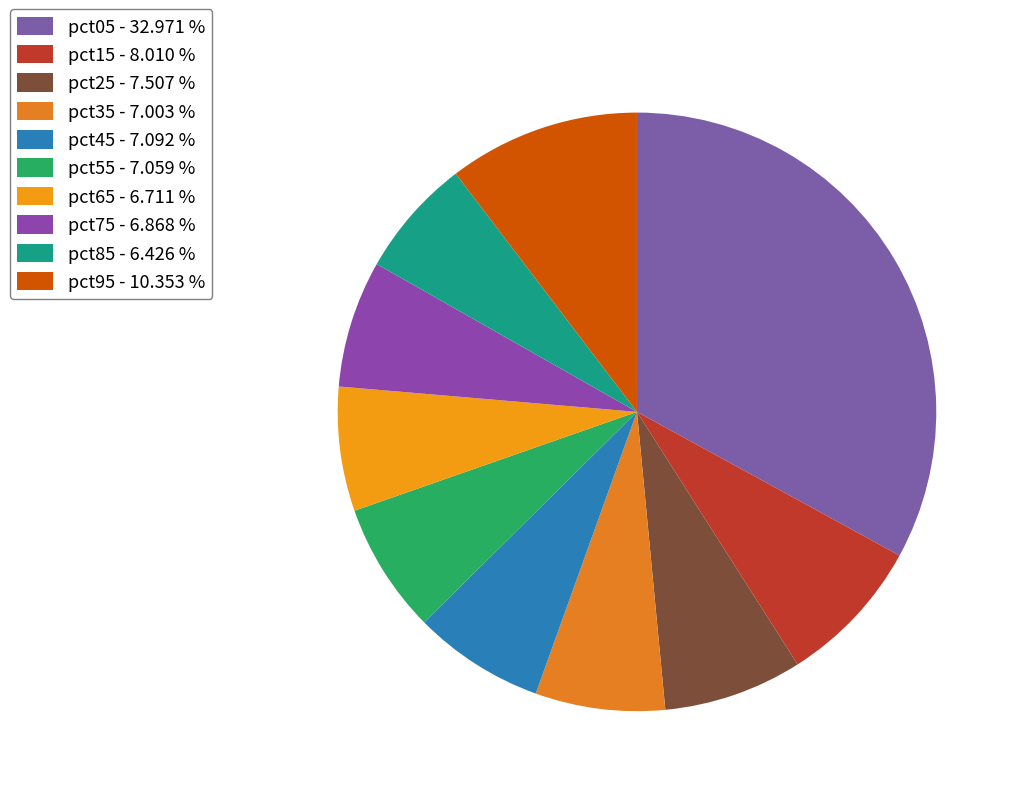

Does pct35 represent more than half of the total?

No